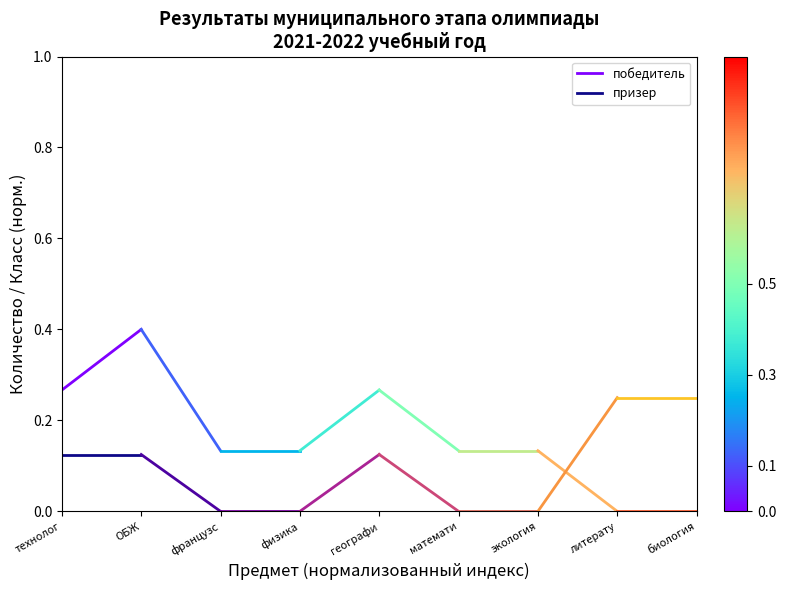

List the series in order of their peak value, lowest first.

призер, победитель